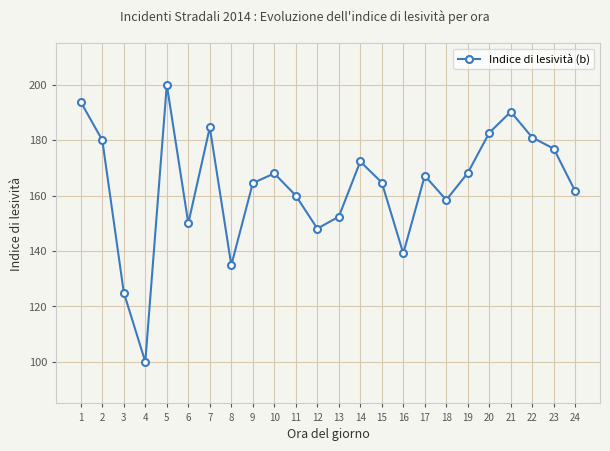

Is it true that the value at 9 is 232.5?

False